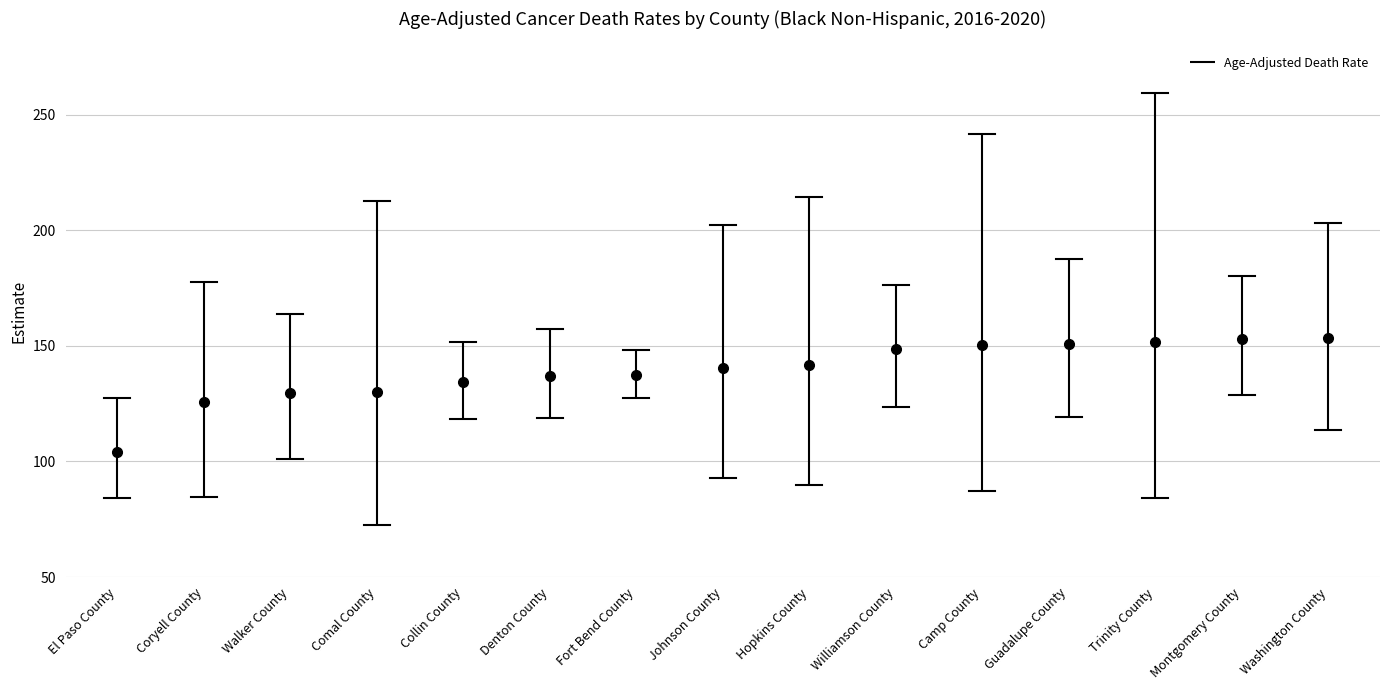

What is the approximate value at El Paso County?

127.3